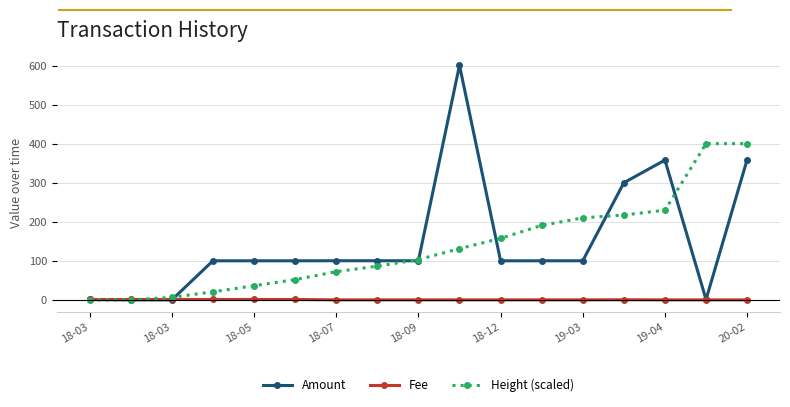

List the series in order of their peak value, highest first.

Amount, Height (scaled), Fee